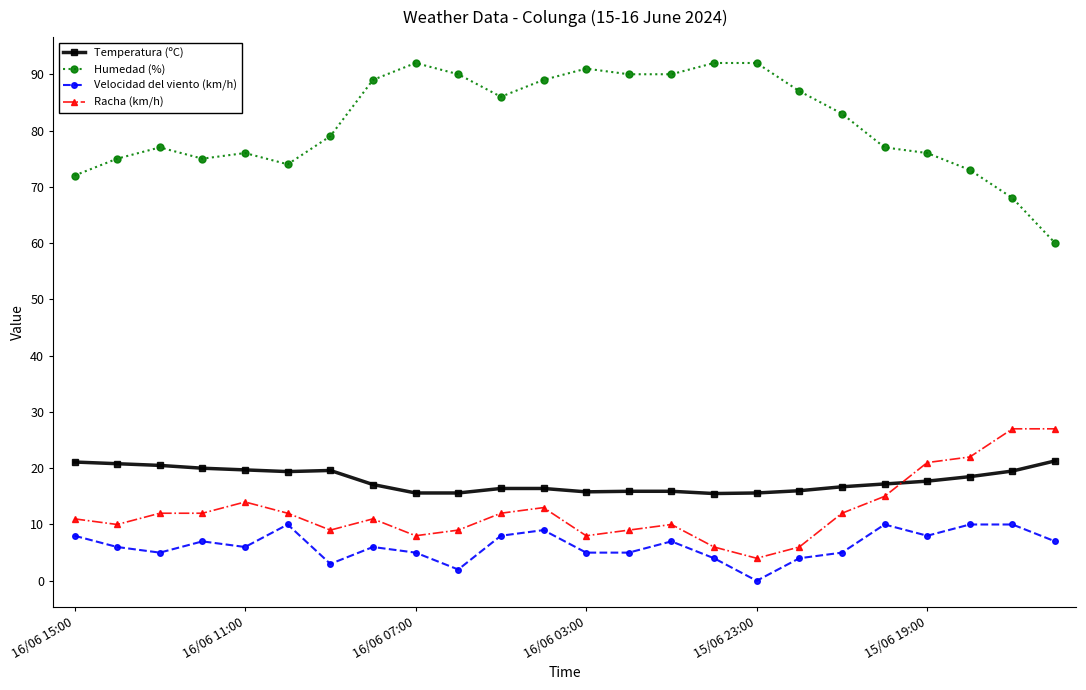

What is the difference between the maximum and second lowest values in the Racha (km/h) series?

21.0